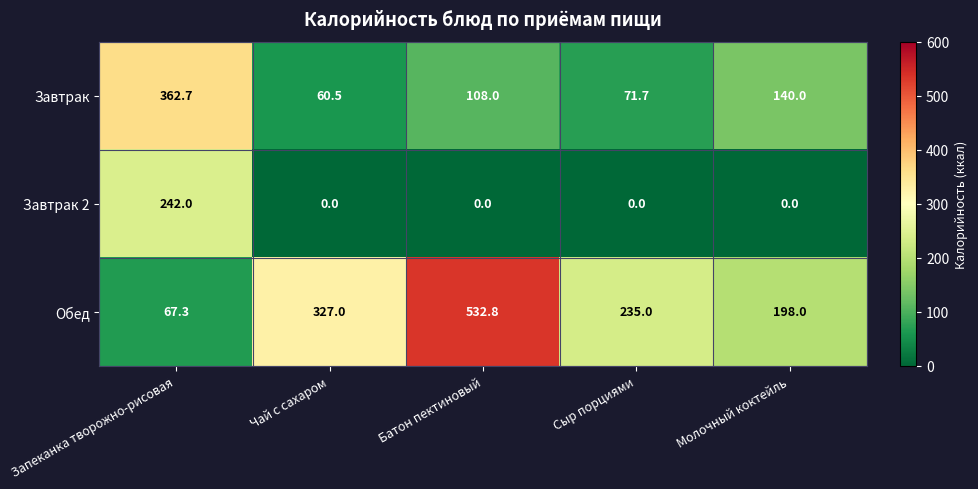

How many values in the Обед series are below 235?

2